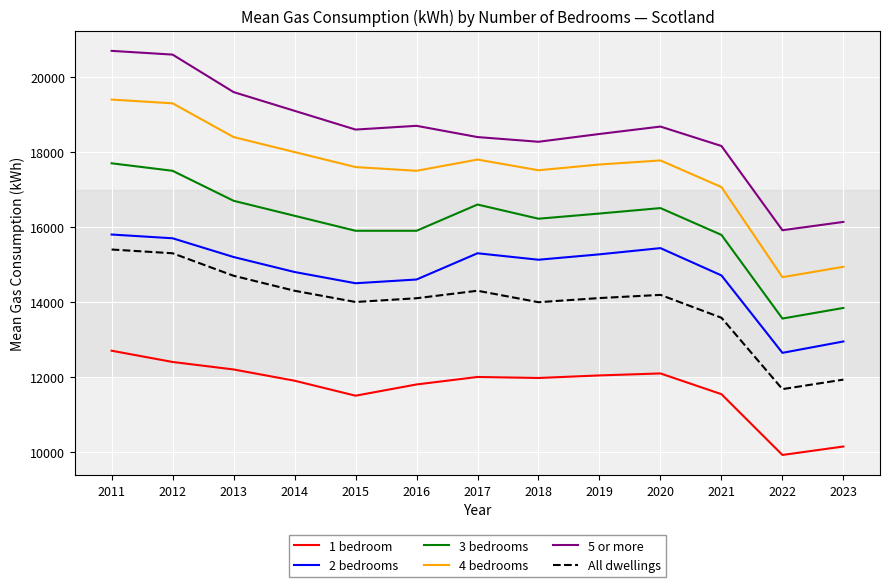

Which series has the largest total across all categories?

5 or more